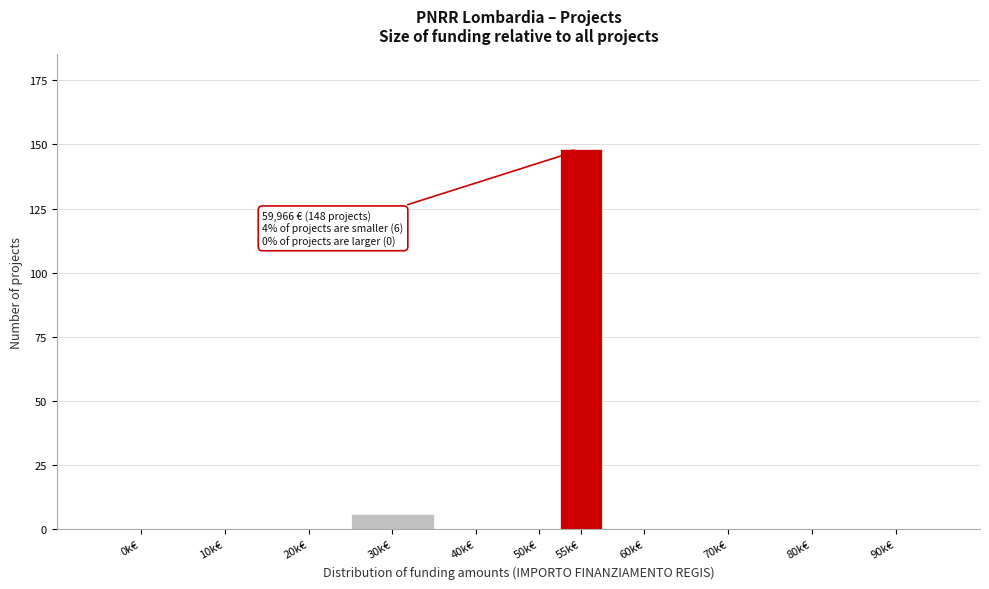

Reading right to left, extract all data points from this chart.

90k€=0	80k€=0	70k€=0	60k€=0	55k€=148	50k€=0	40k€=0	30k€=6	20k€=0	10k€=0	0k€=0